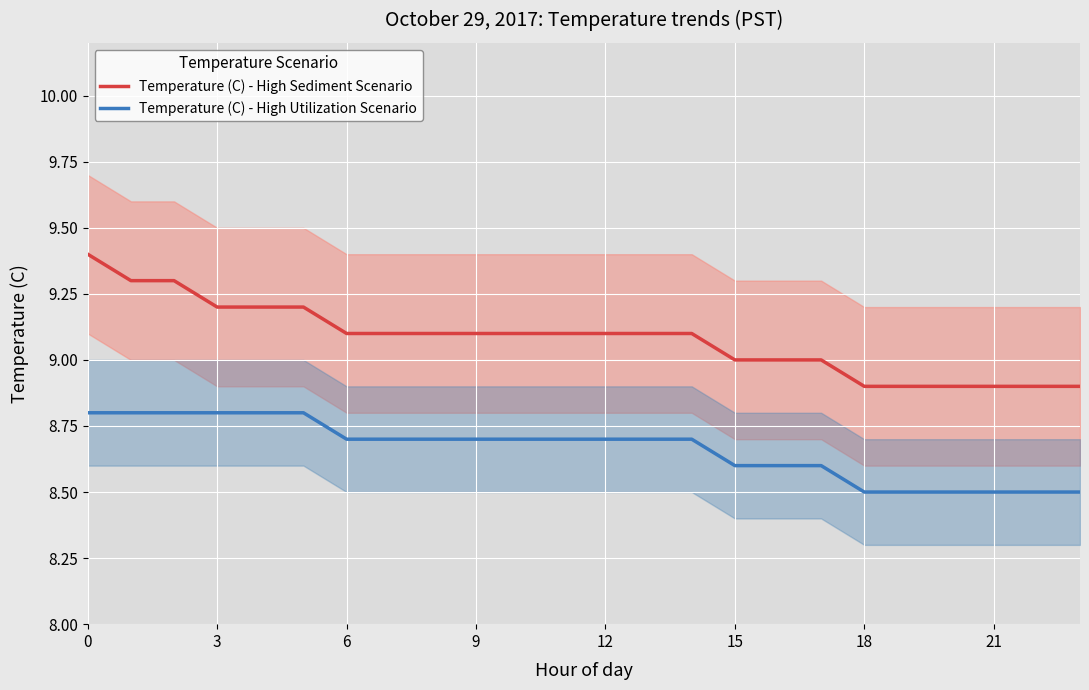

What is the value of the Temperature (C) - High Sediment Scenario point at the 24th from the left?

8.9